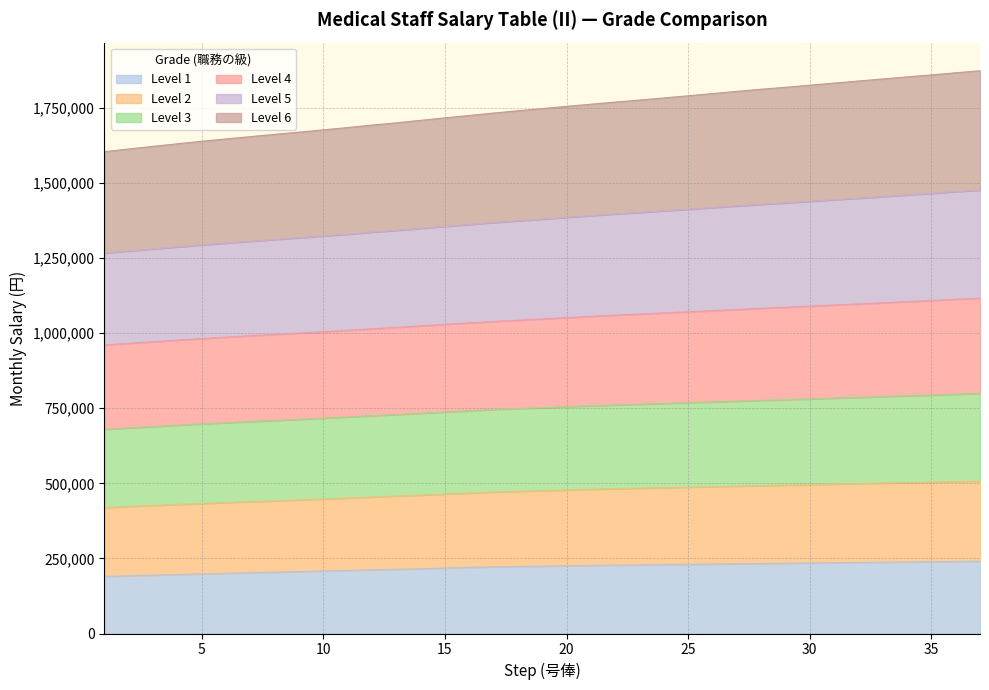

Which category has the lowest value across all series?

1